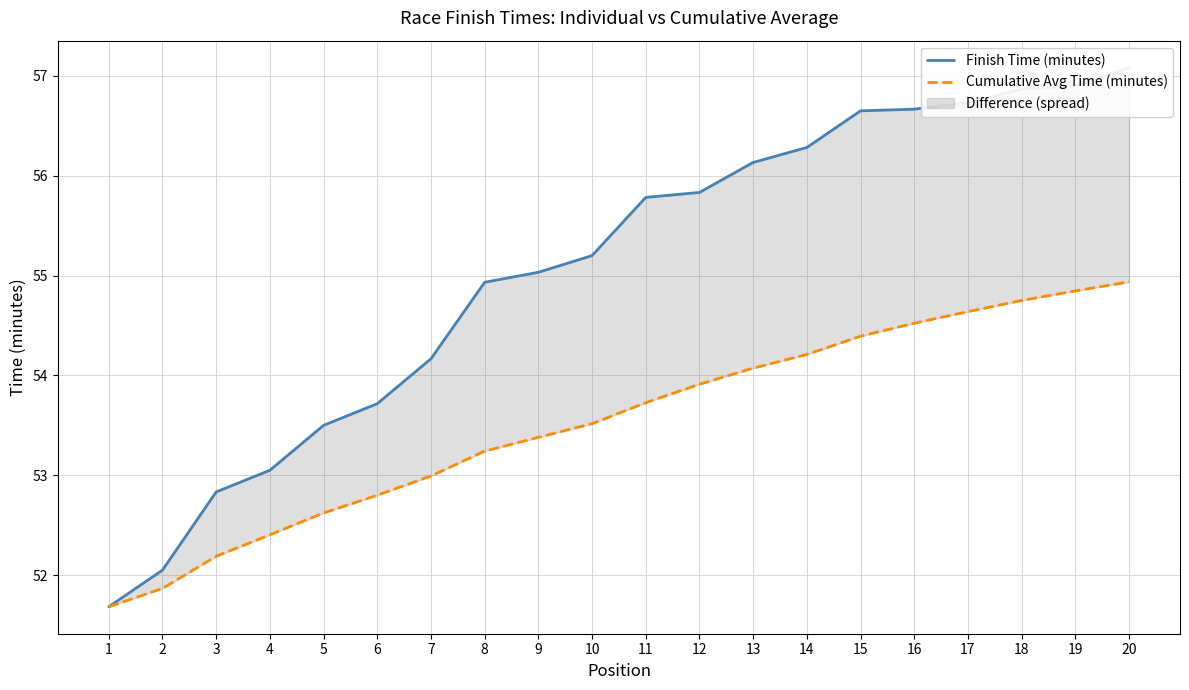

What is the difference between the highest and lowest values at 4?

0.6